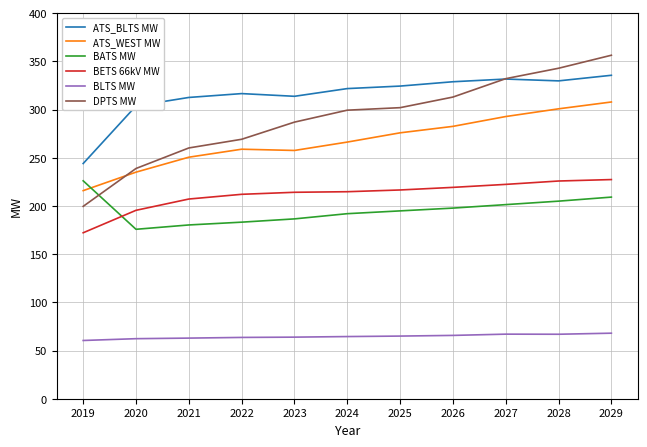

What is the total value across all series at 2027?

1447.4